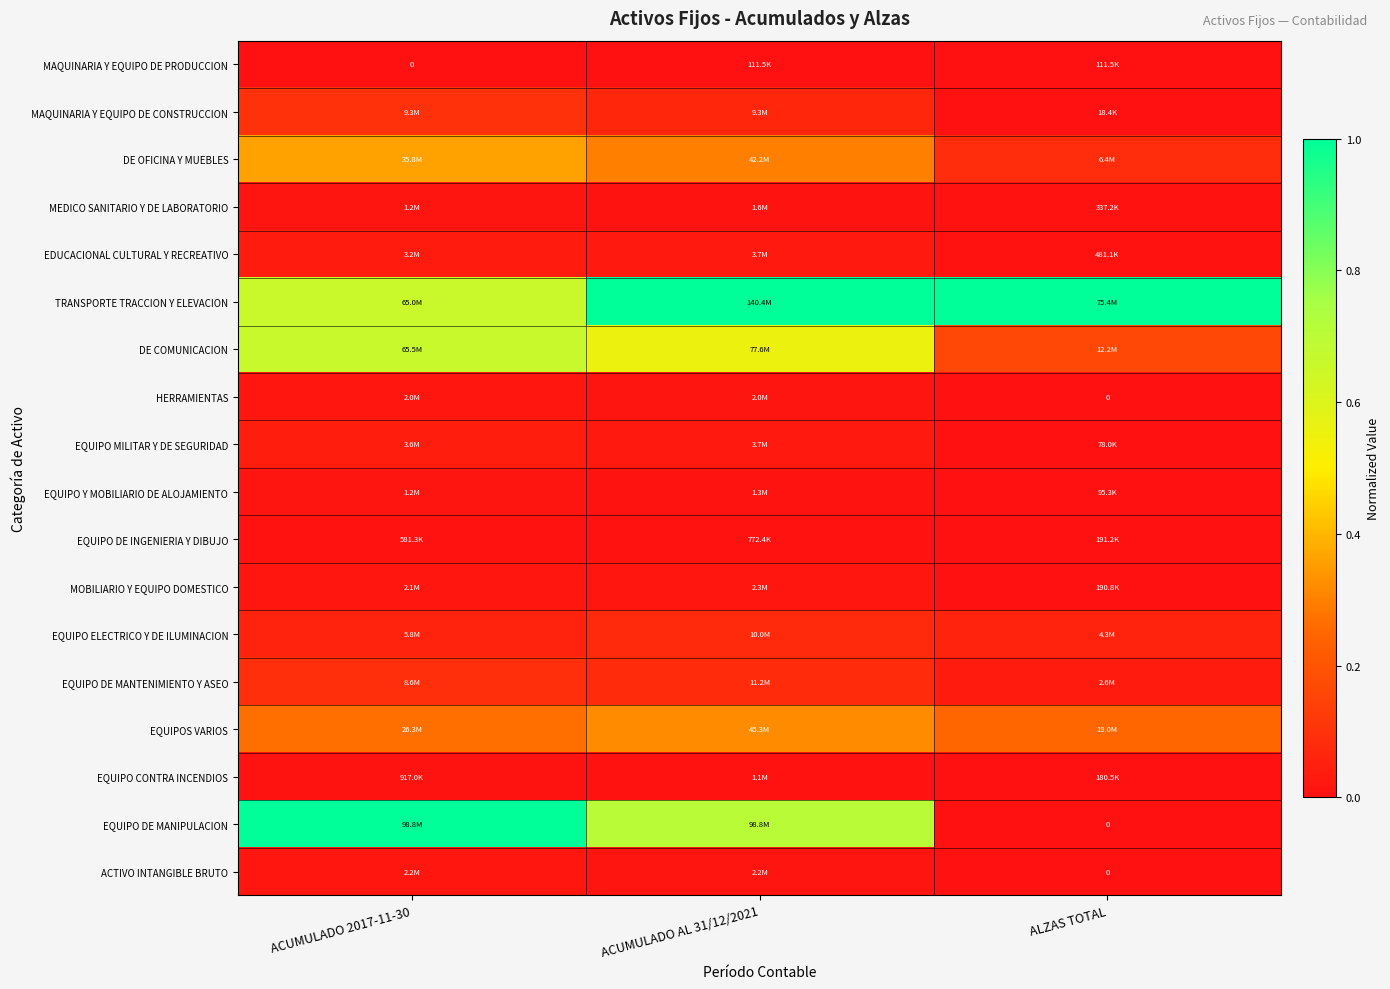

At which label does ACTIVO INTANGIBLE BRUTO reach its peak?

ACUMULADO 2017-11-30